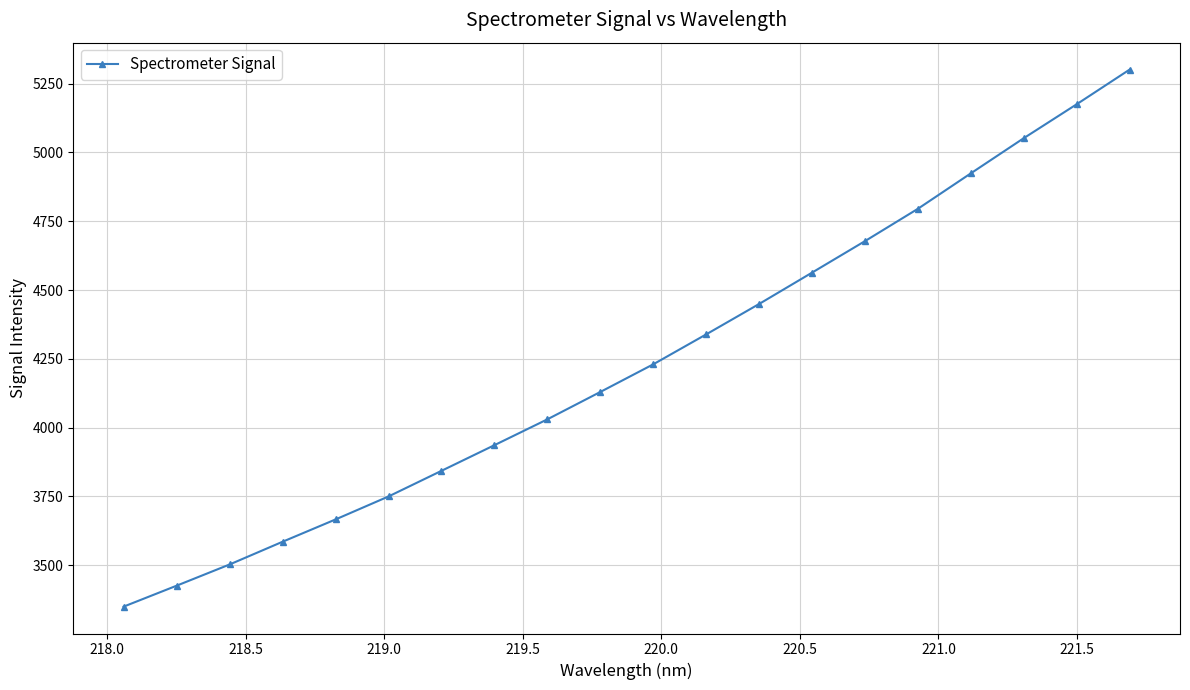

What is the average value?

4236.5